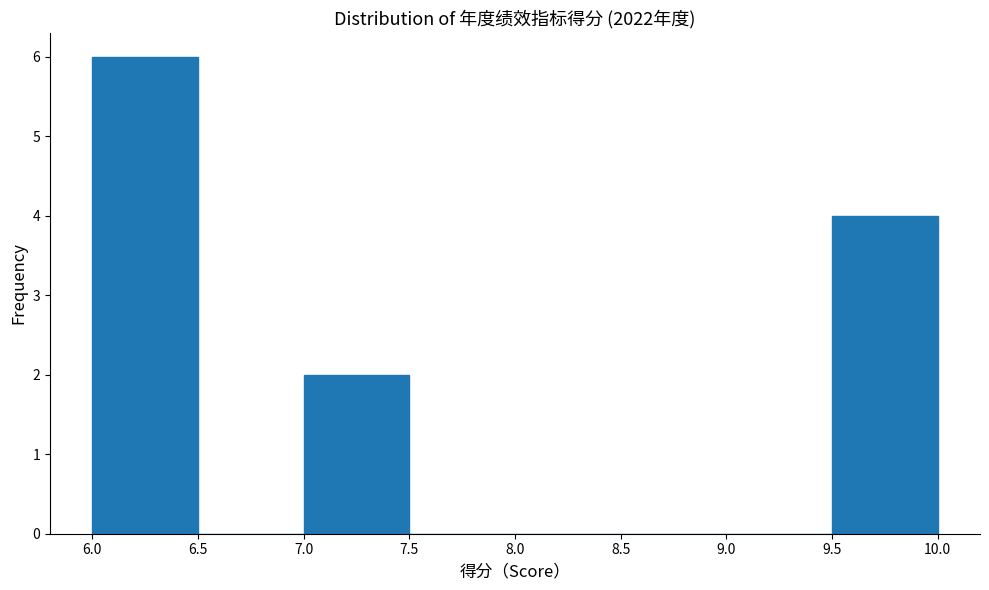

How tall is the bar that spans 6.0 to 6.5 on the x-axis? The values are not printed on the chart, so give them approximately, as read against the axis.

6